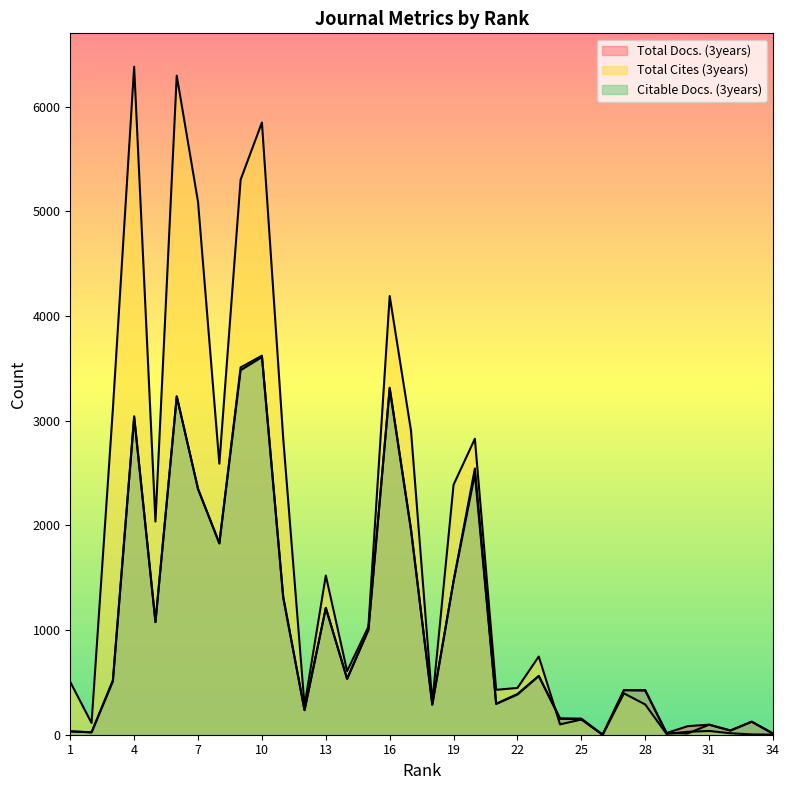

Does the chart display data point markers on the line(s)?

No